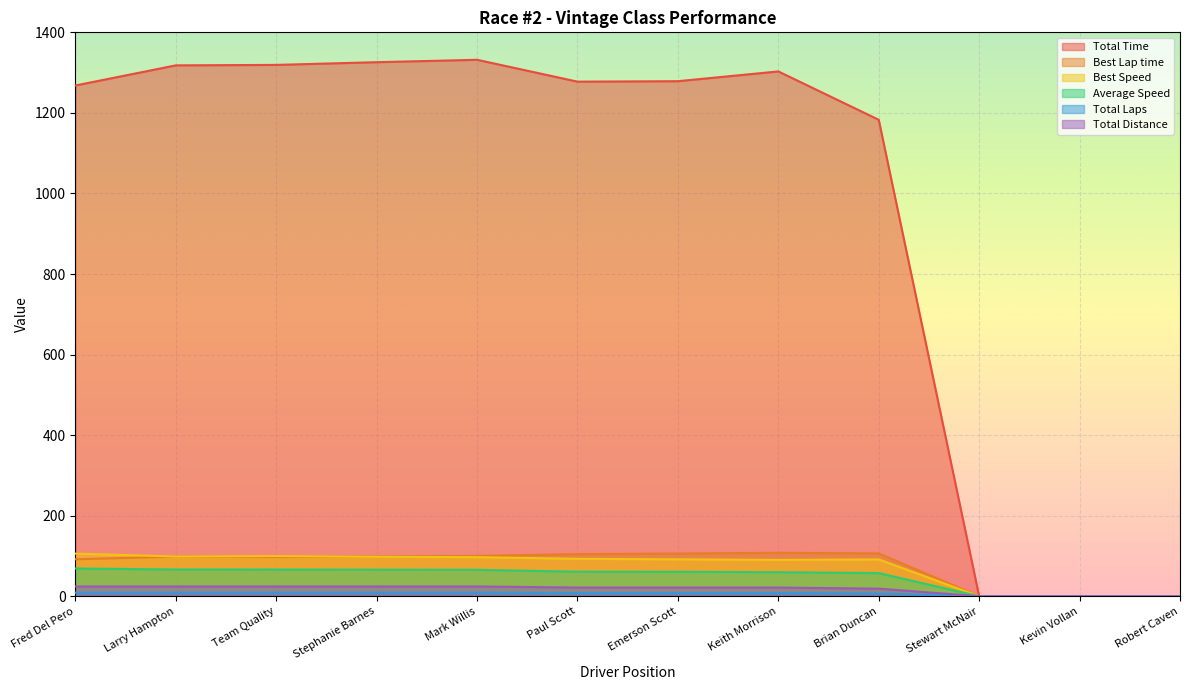

True or false: Average Speed and Total Time cross at least once.

False